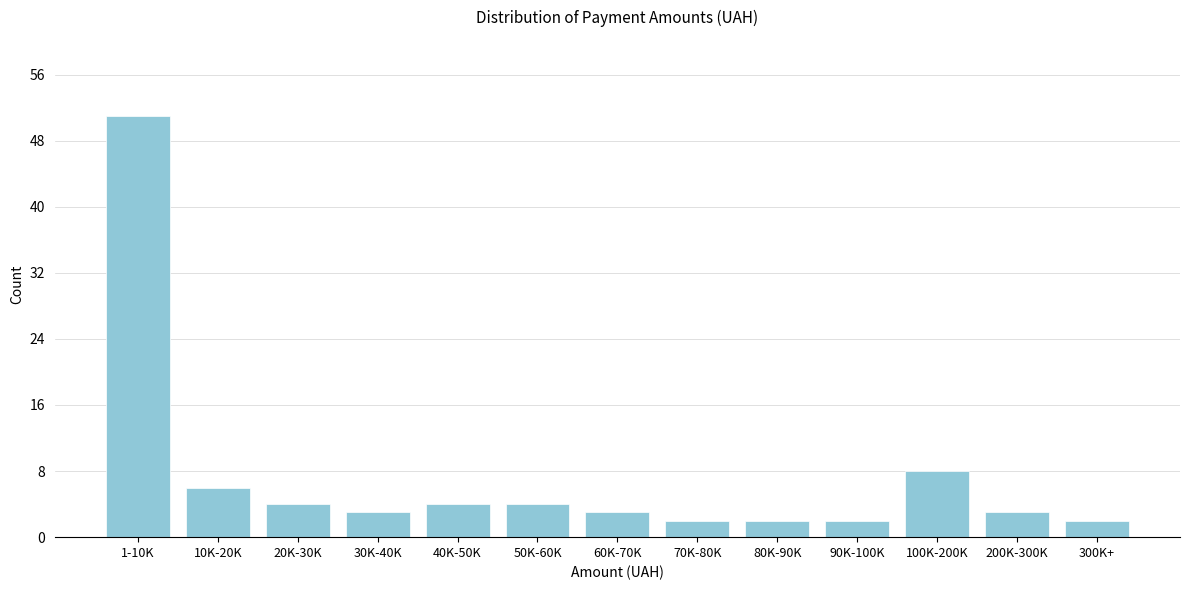

Reading right to left, what are all the values shown in this chart?

2	3	8	2	2	2	3	4	4	3	4	6	51